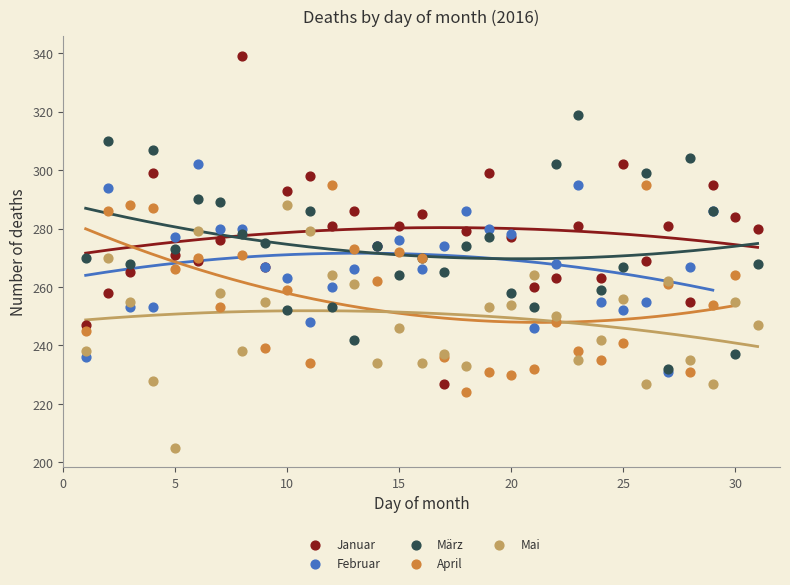

Which series contains the lowest Y value?

Mai